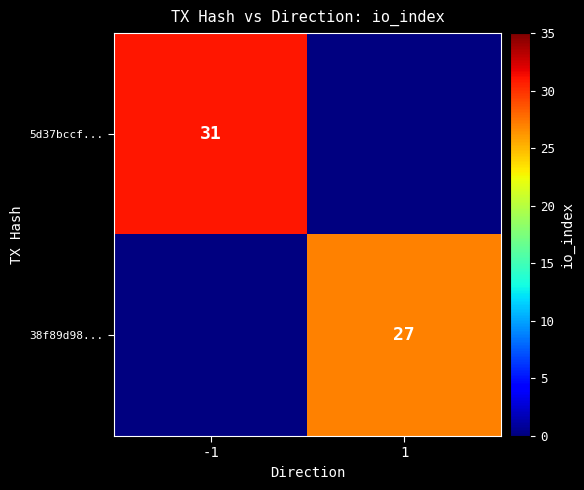

True or false: 38f89d98... has a value of 42.0 at 1.

False